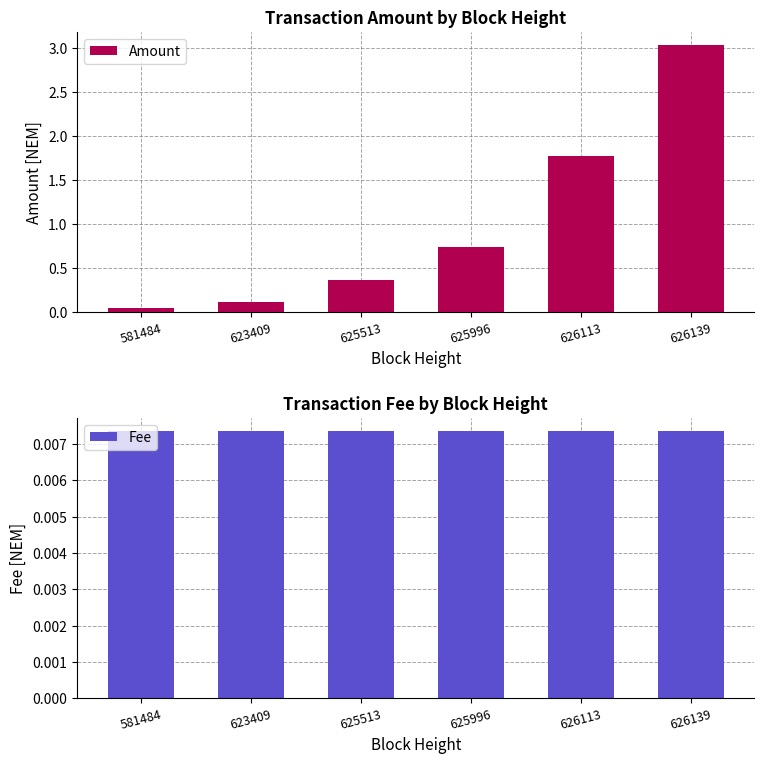

Reading right to left, list all the values displayed in this chart.

Amount: 626139=3.0	626113=1.8	625996=0.7	625513=0.4	623409=0.1	581484=0.1
Fee: 626139=0.0	626113=0.0	625996=0.0	625513=0.0	623409=0.0	581484=0.0